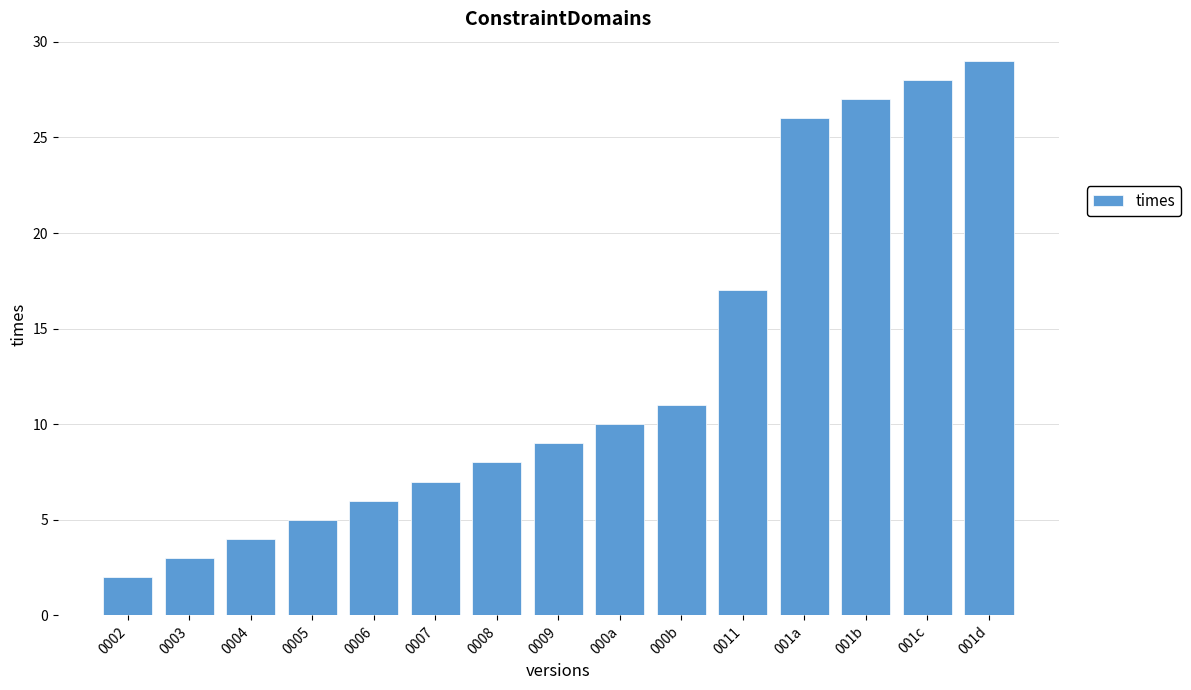

What is the sum of the values at 0006 and 0004?

10